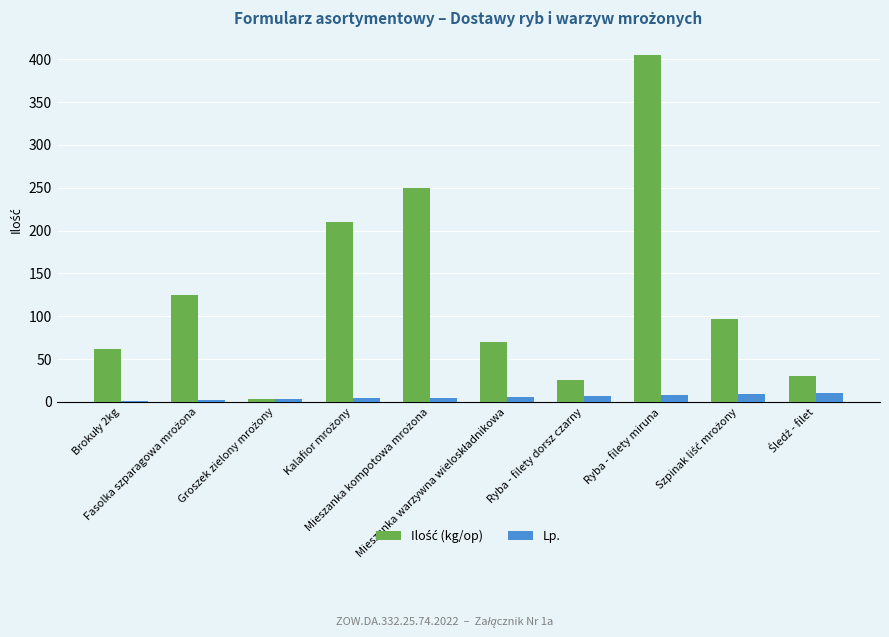

Are the bars horizontal?

No